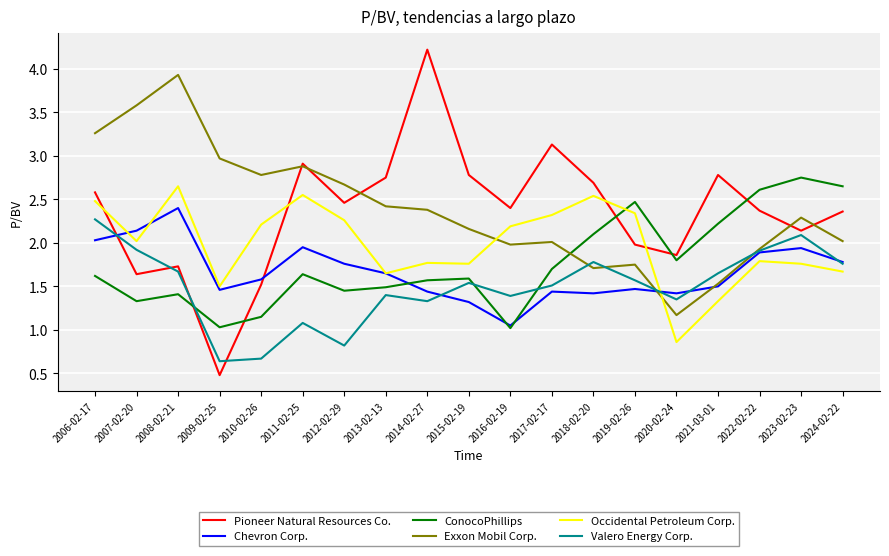

The value of Pioneer Natural Resources Co. at 2017-02-17 is 3.1. True or false?

True